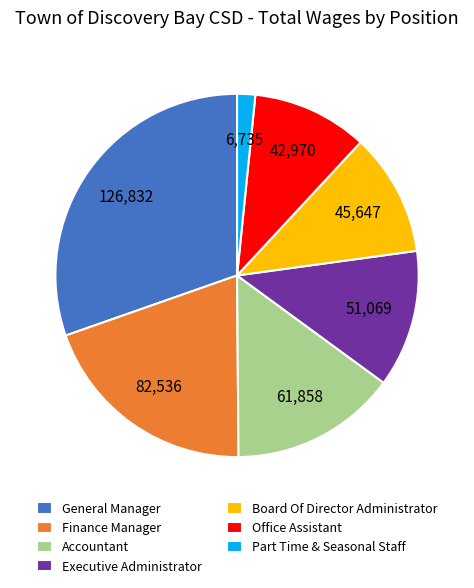

Is the sum of Finance Manager and Office Assistant greater than half?

No